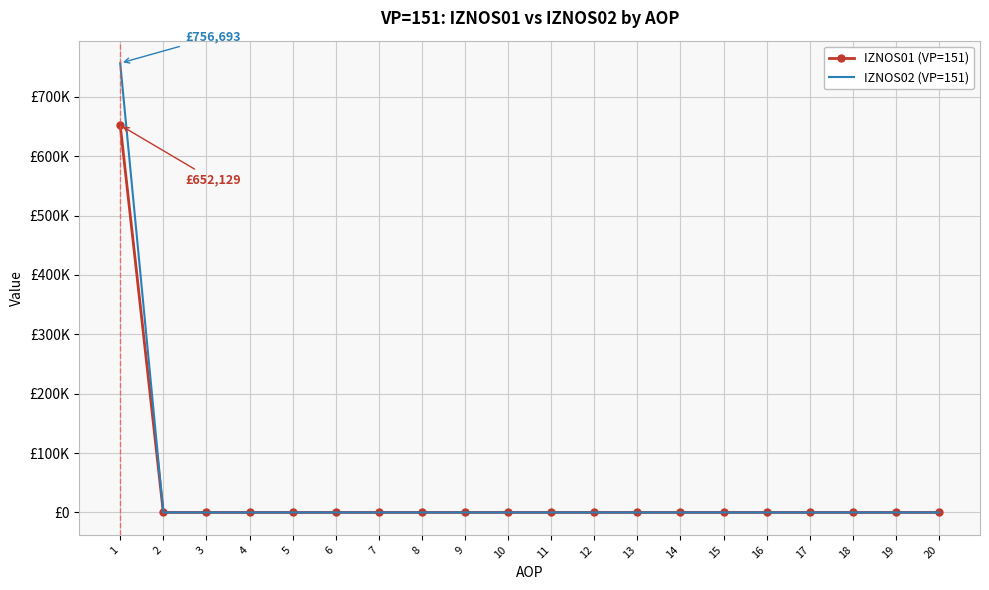

True or false: IZNOS02 (VP=151) has a value of 0.0 at 20.

True